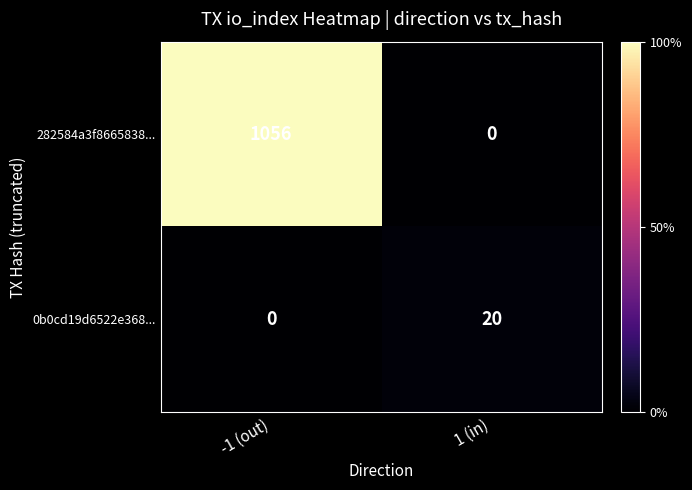

What is the difference between the 0b0cd19d6522e368... values at -1 (out) and 1 (in)?

20